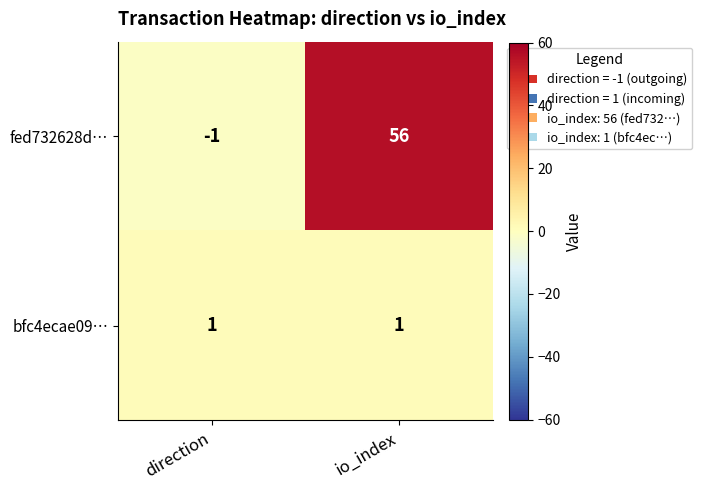

Reading left to right, extract all data points from this chart.

fed732628d…: -1	56
bfc4ecae09…: 1	1